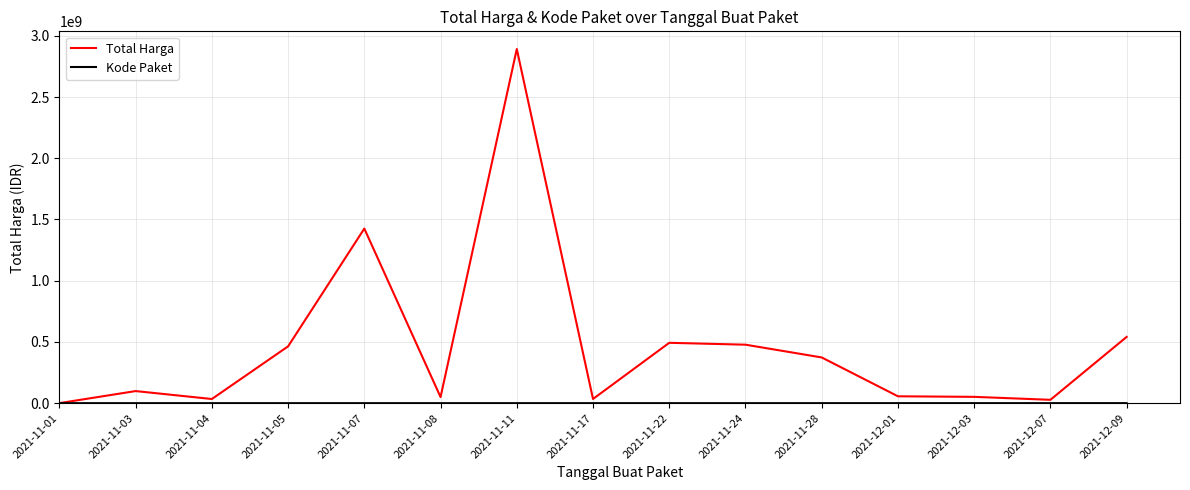

What is the maximum value shown in the chart?

2892122000